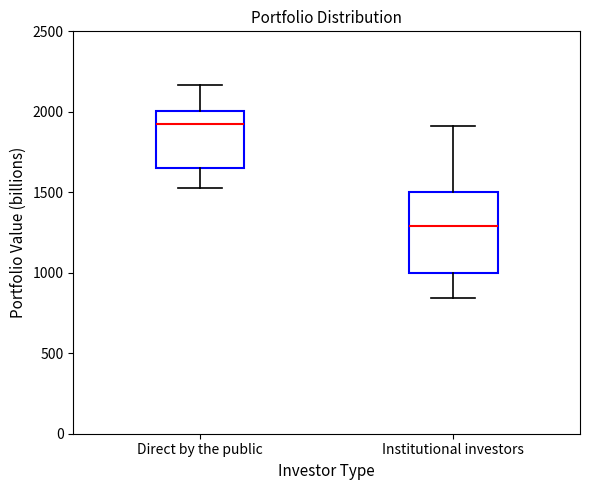

Which box's median line is the highest?

Direct by the public